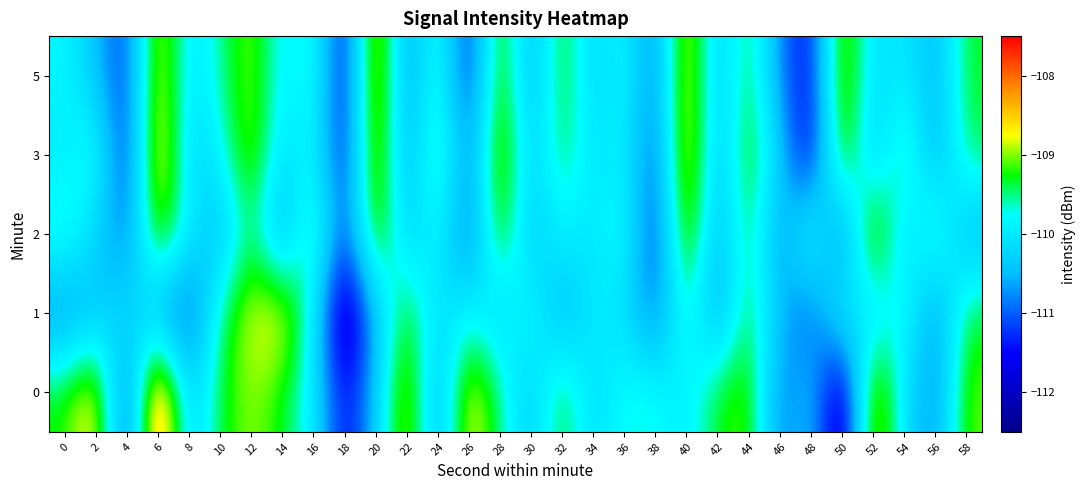

At which category is the sum across all series the highest?

6